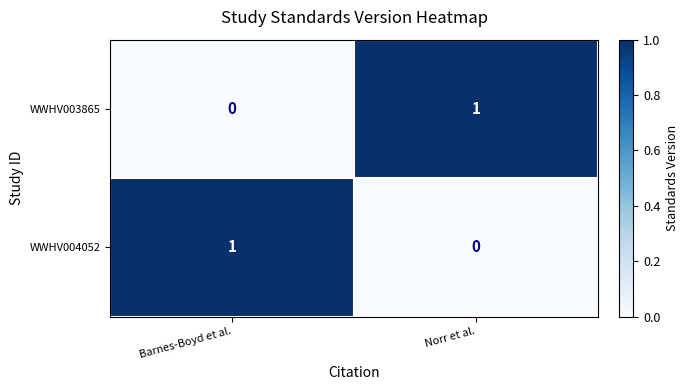

Where is WWHV003865 nearest to the value 0?

Barnes-Boyd et al.